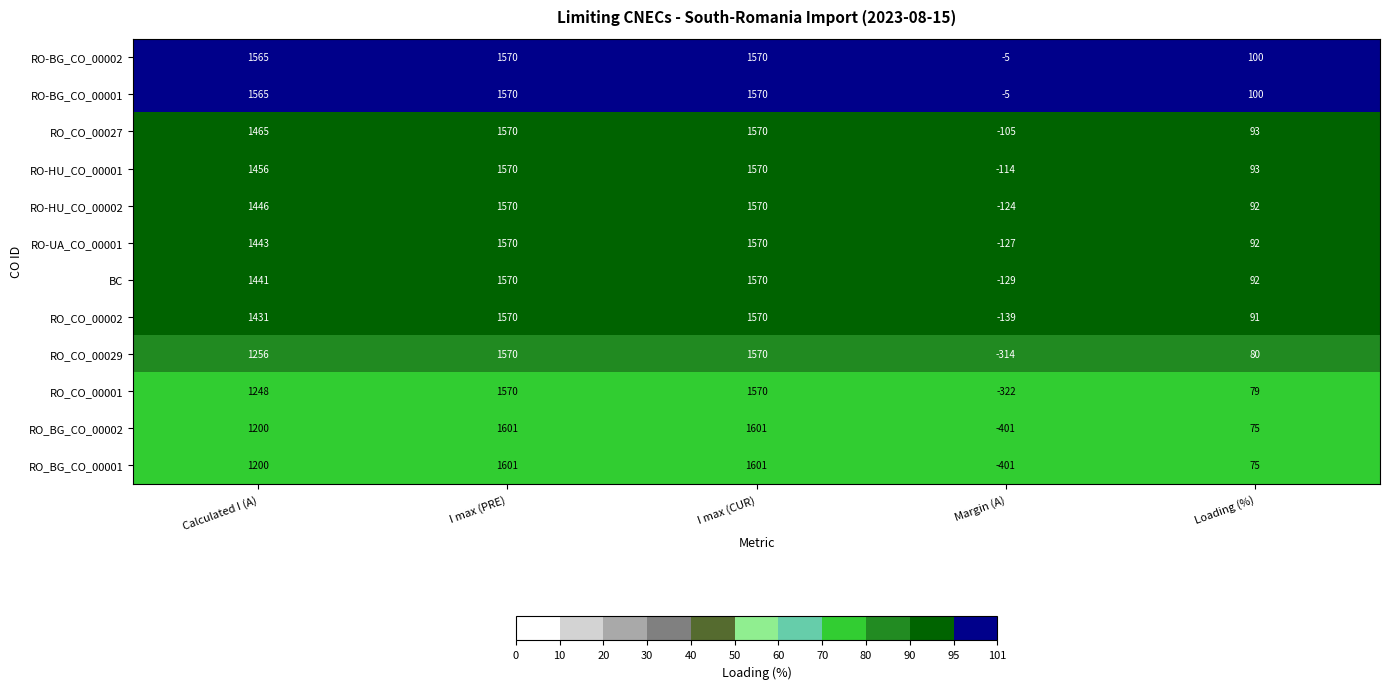

What is the difference between the highest and lowest values at Margin (A)?

396